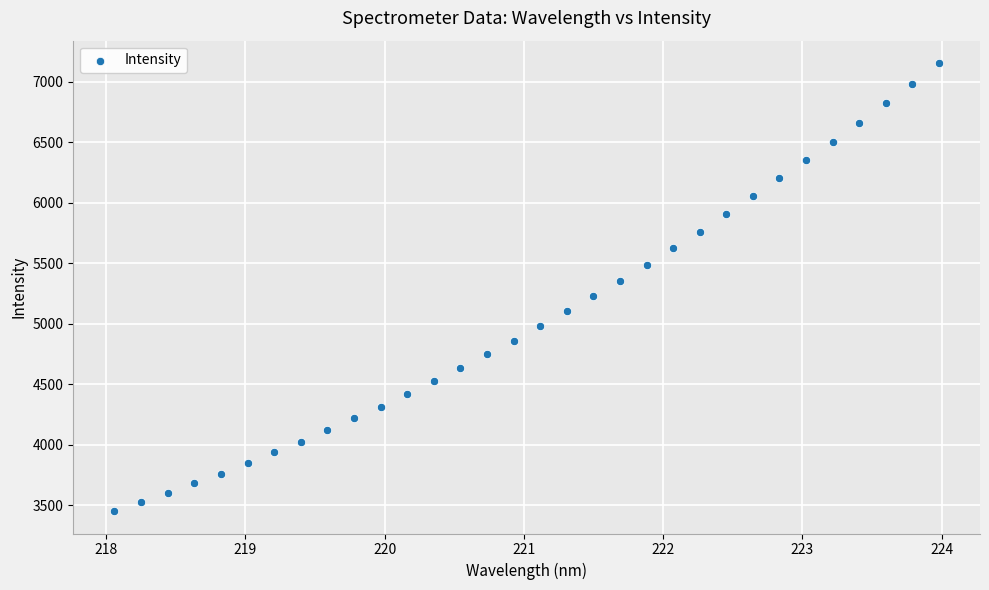

What is the range of X values (max minus min)?

5.9